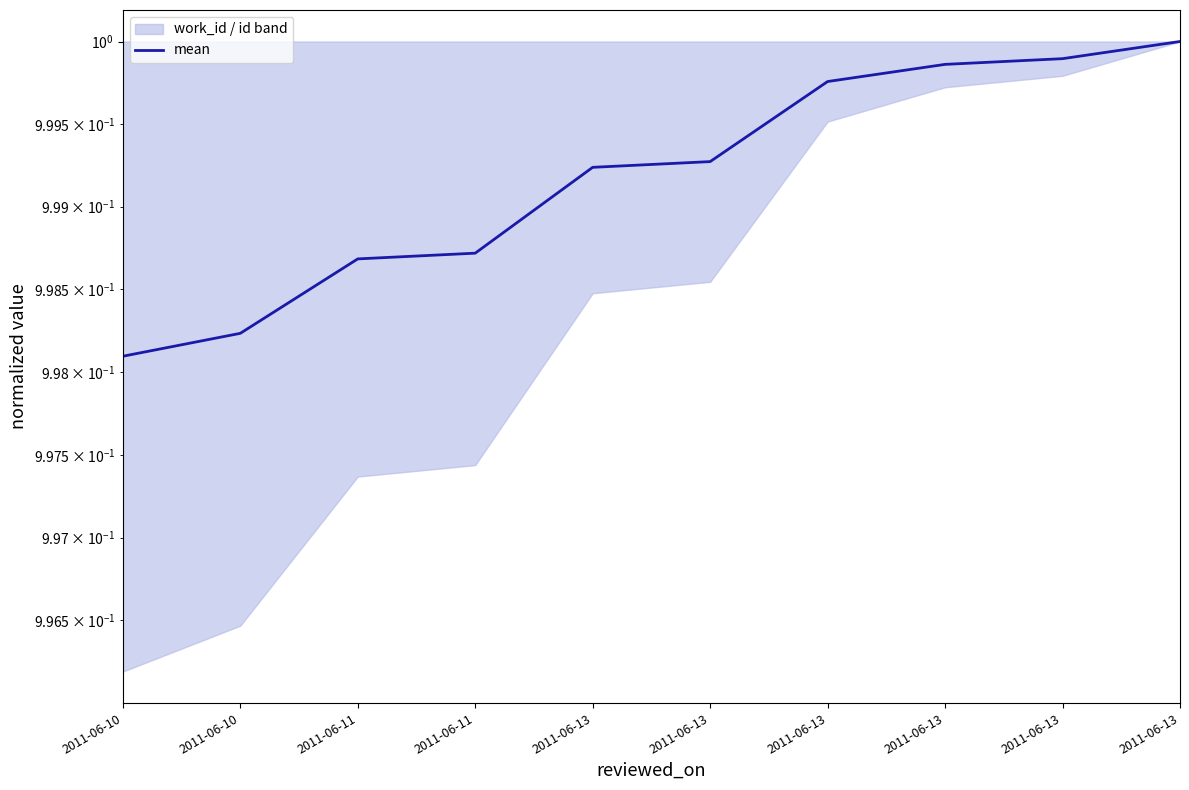

What is the average value?

1.0